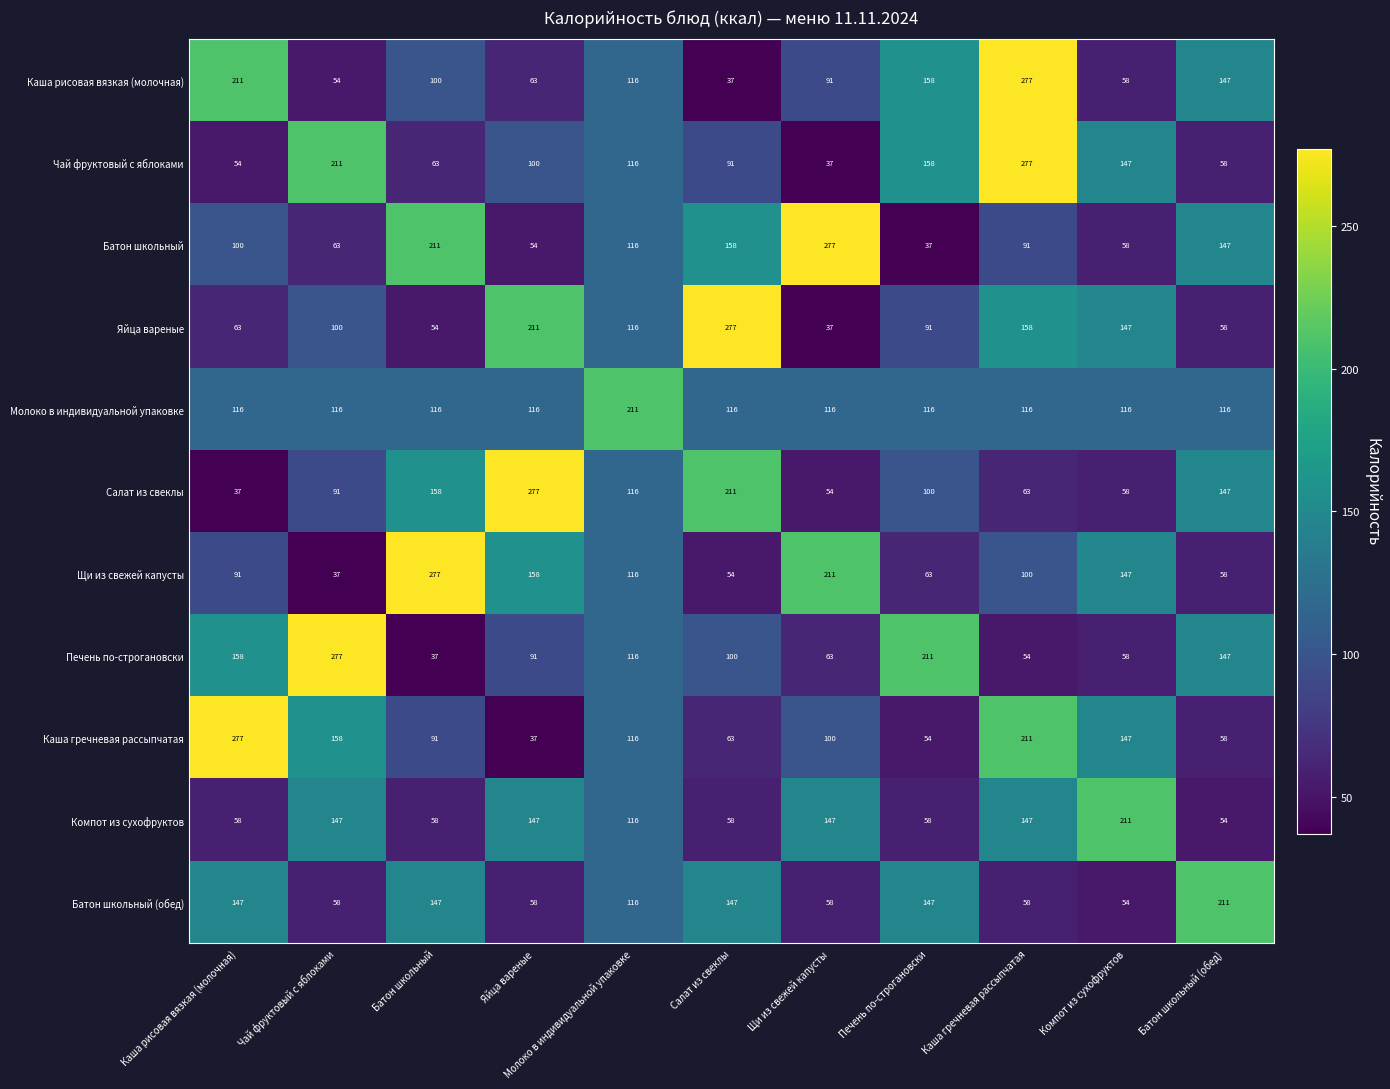

Is it true that Батон школьный equals 158 at Салат из свеклы?

True